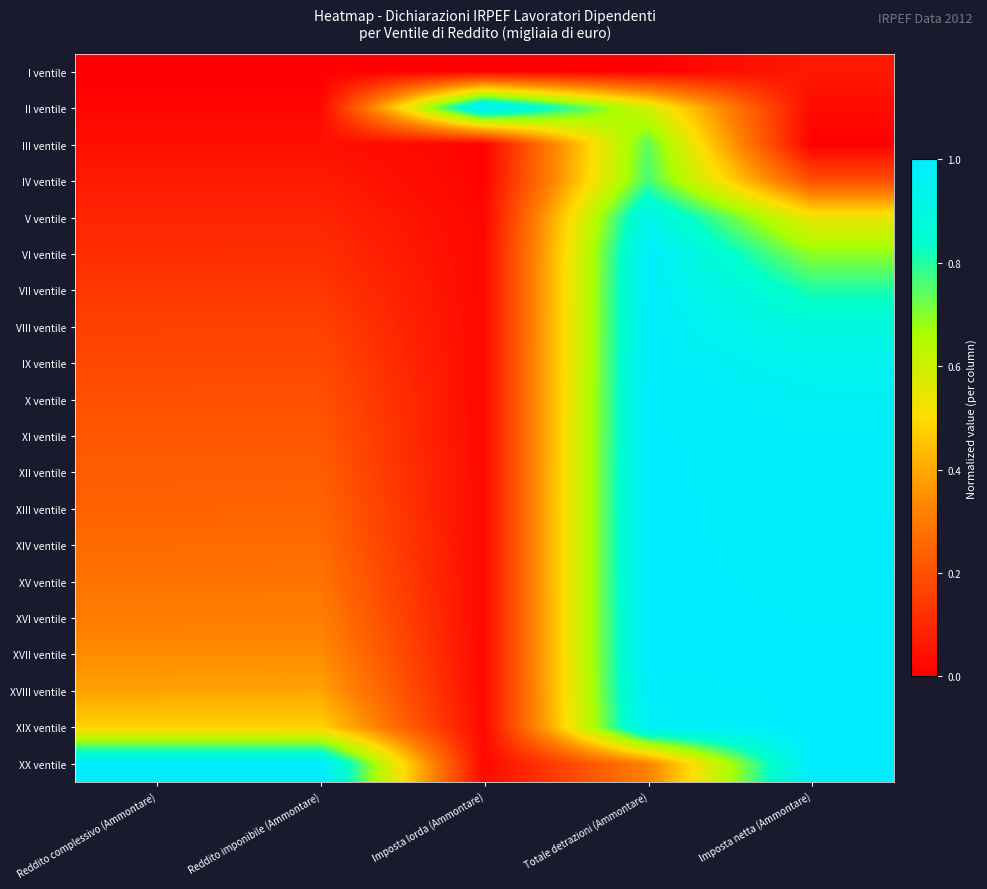

What is the total value across all series at Reddito imponibile (Ammontare)?

4.8